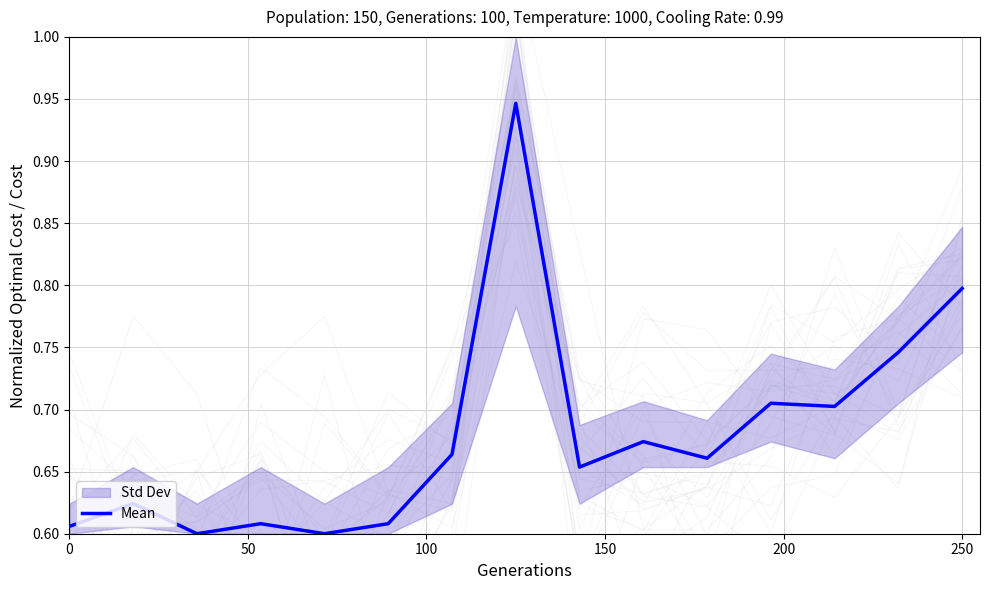

How many values are between 0 and 1?

15